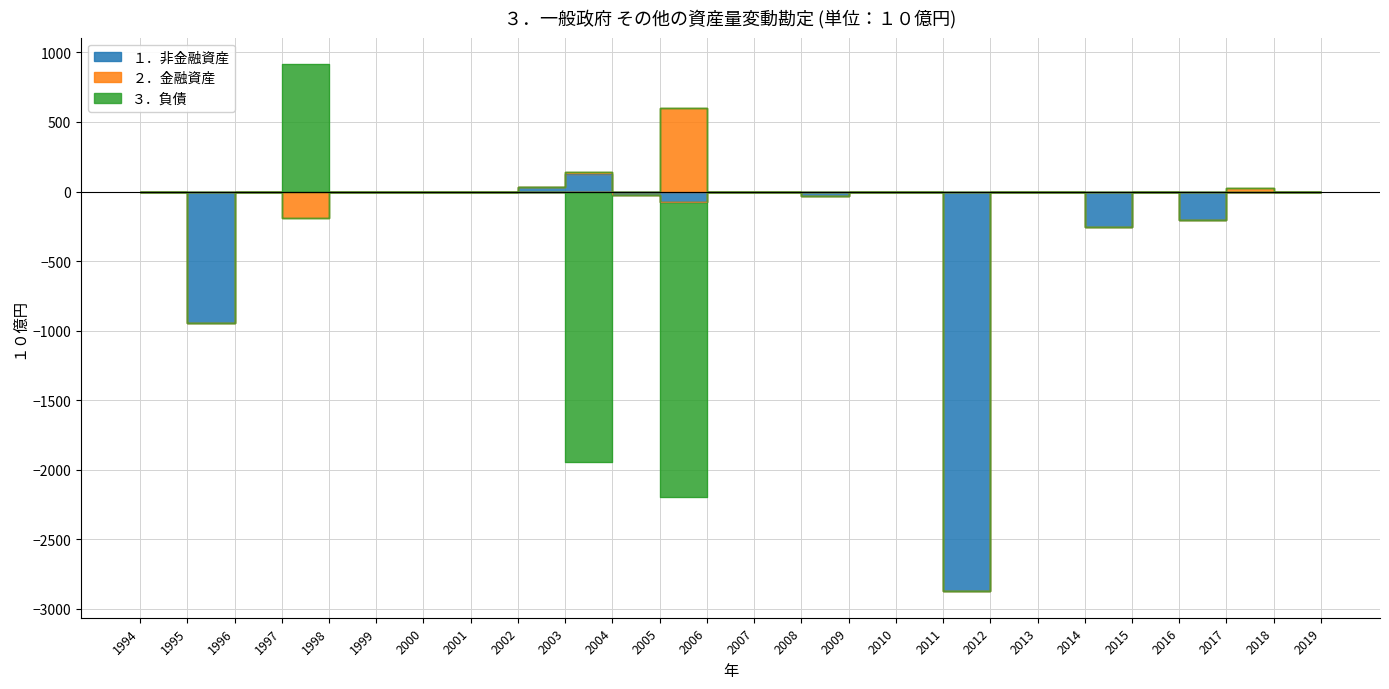

Reading left to right, what are all the values shown in this chart?

１．非金融資産: 1994=0.0	1995=-943.7	1996=0.0	1997=0.0	1998=0.0	1999=0.0	2000=0.0	2001=0.0	2002=32.9	2003=125.9	2004=-26.0	2005=-76.0	2006=0.0	2007=0.0	2008=-31.2	2009=0.0	2010=0.0	2011=-2875.6	2012=0.0	2013=0.0	2014=-254.7	2015=0.0	2016=-206.6	2017=0.0	2018=0.0	2019=0.0
２．金融資産: 1994=0.0	1995=0.0	1996=0.0	1997=-187.7	1998=0.0	1999=0.0	2000=0.0	2001=0.0	2002=0.0	2003=15.3	2004=0.0	2005=600.1	2006=0.0	2007=0.0	2008=0.0	2009=0.0	2010=0.0	2011=0.0	2012=0.0	2013=0.0	2014=0.0	2015=0.0	2016=0.0	2017=27.1	2018=0.0	2019=0.0
３．負債: 1994=0.0	1995=0.0	1996=0.0	1997=916.2	1998=0.0	1999=0.0	2000=0.0	2001=0.0	2002=0.0	2003=-1944.3	2004=0.0	2005=-2121.1	2006=0.0	2007=0.0	2008=0.0	2009=0.0	2010=0.0	2011=0.0	2012=0.0	2013=0.0	2014=0.0	2015=0.0	2016=0.0	2017=0.0	2018=0.0	2019=0.0